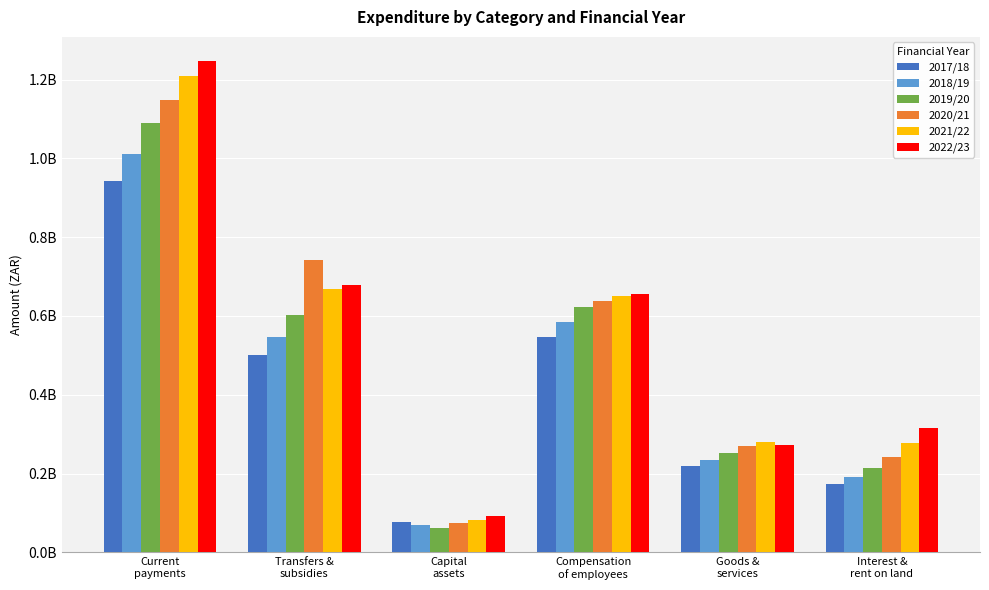

At which label does 2018/19 reach its peak?

Current
payments